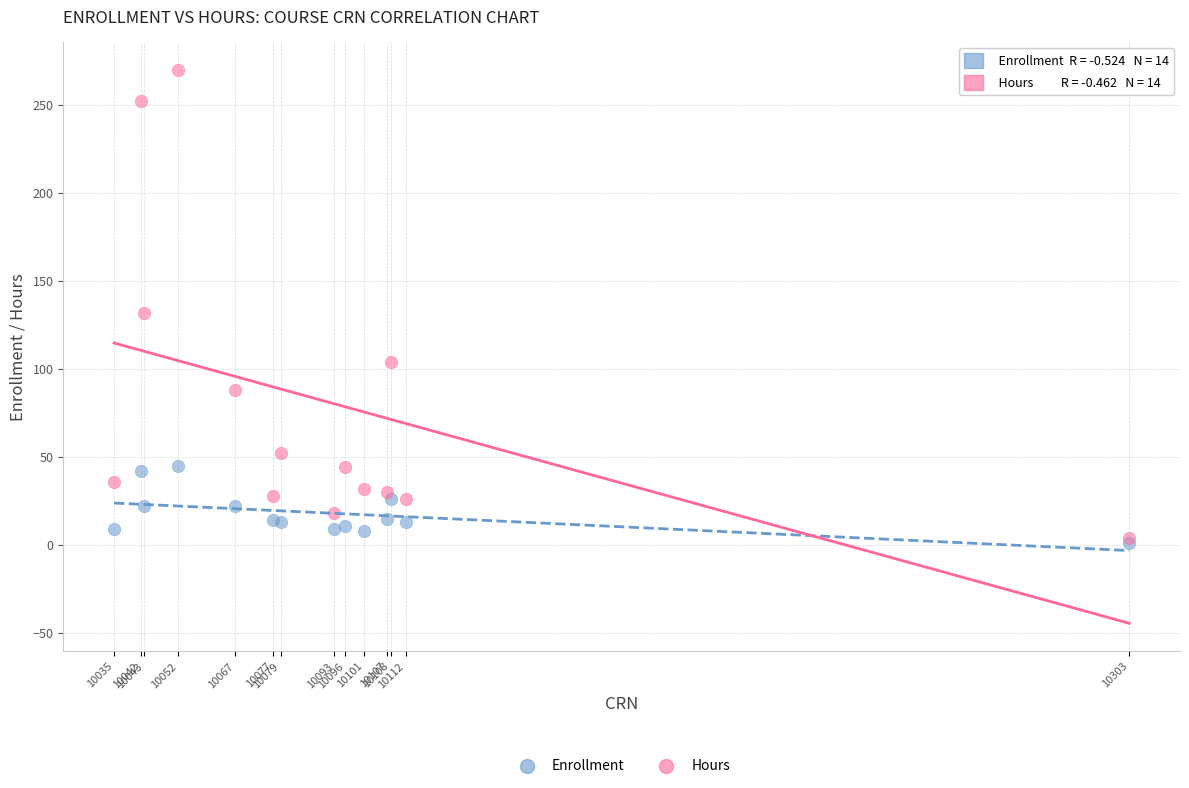

In the Hours series, what Y value is closest to 137?

132